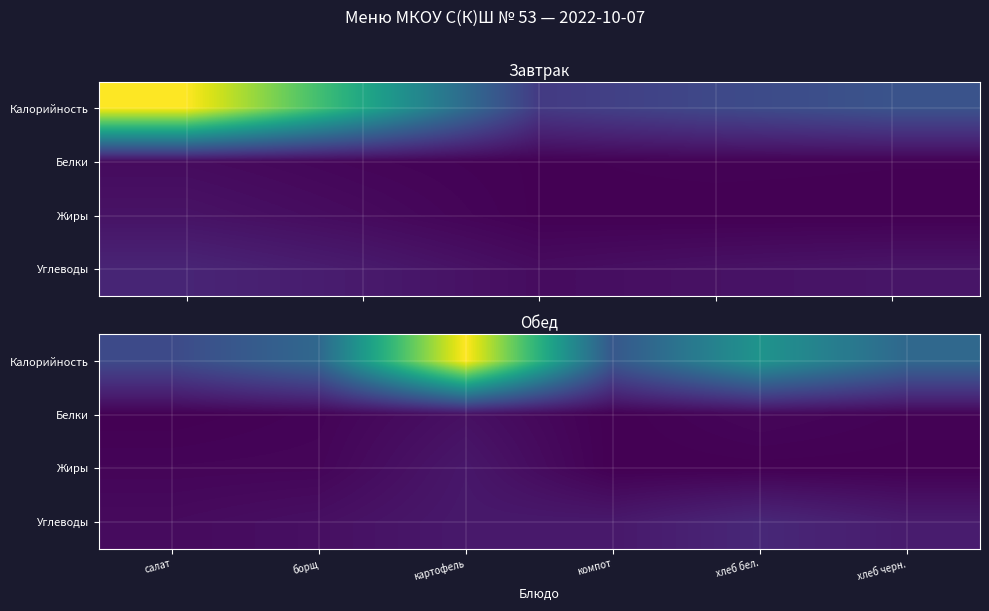

Which series has the largest range (max minus min)?

Калорийность